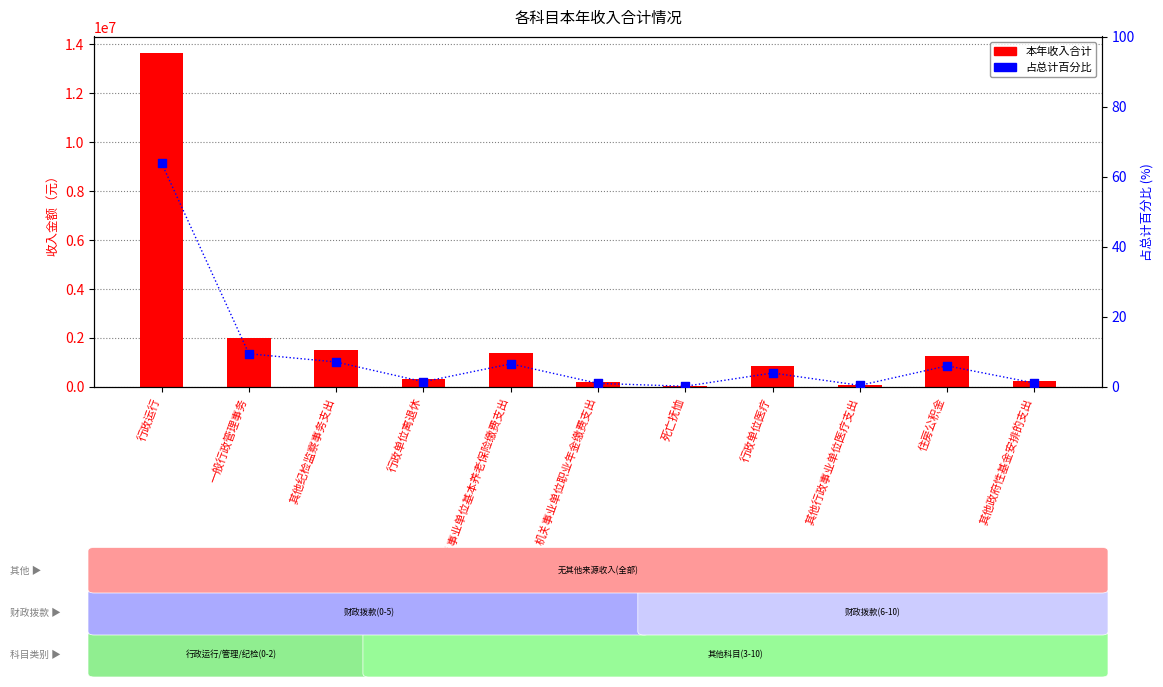

Which series has the widest spread of Y values?

本年收入合计